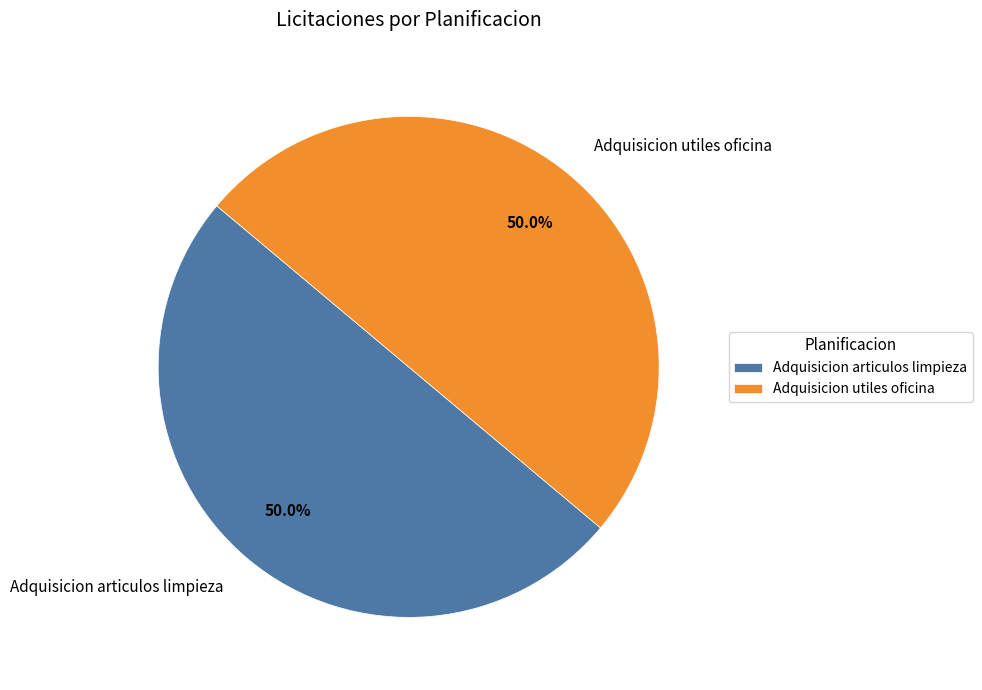

Count the number of slices in the pie.

2